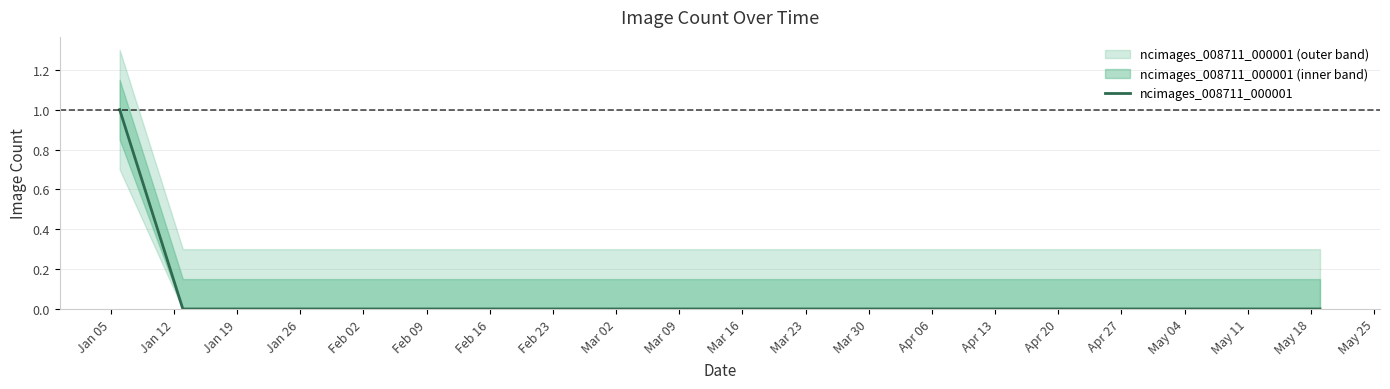

Is it true that the value at Mar 02 is -1?

False